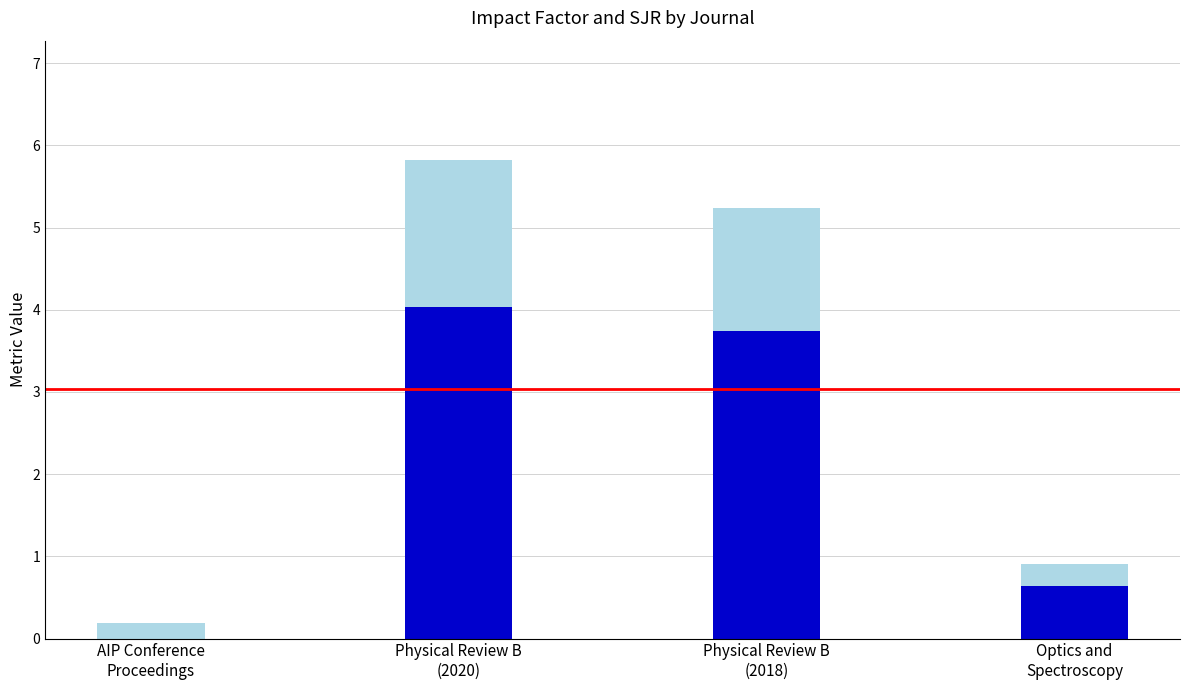

What is the maximum value for IF?

4.0